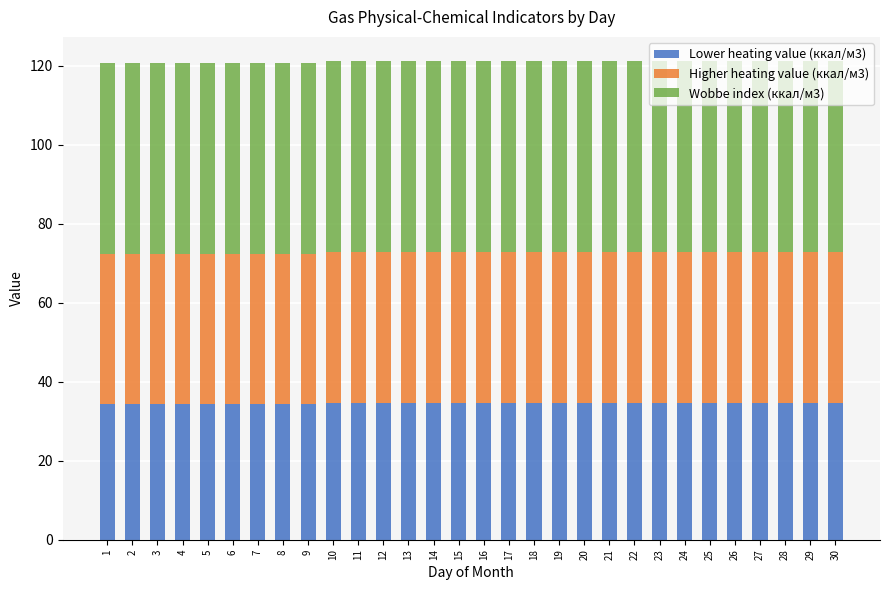

True or false: Lower heating value (ккал/м3) has a value of 53.9 at 17.

False